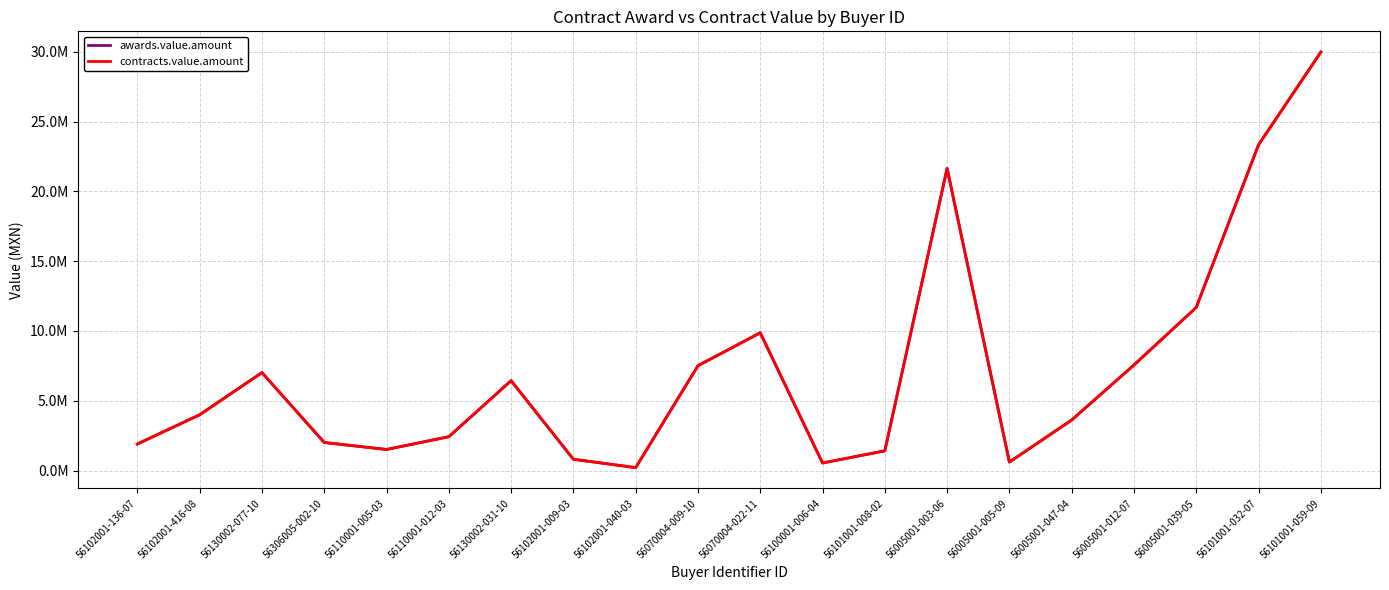

Is this an area chart (filled region under the line)?

No